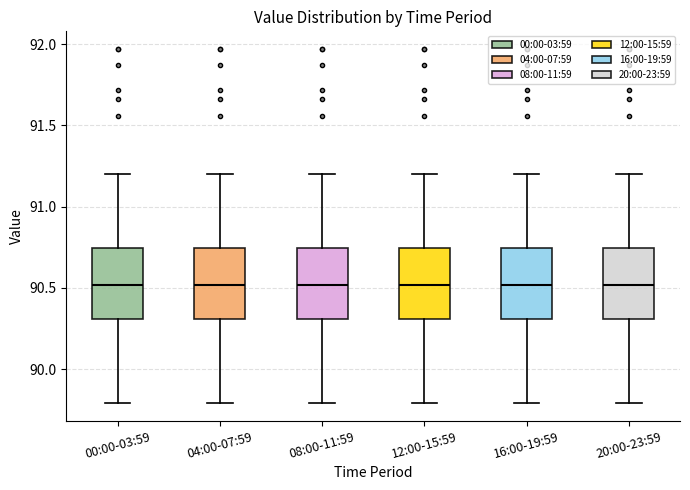

Reading left to right, transcribe this box plot: for each box, give where its median line is, the range the box spans, and where its two whiskers end, as read against the y-axis. The values are not printed on the chart, so give them approximately, as read against the axis.

00:00-03:59: median 90.50, box 90.30 to 90.75, whiskers 89.80 to 91.20
04:00-07:59: median 90.50, box 90.30 to 90.75, whiskers 89.80 to 91.20
08:00-11:59: median 90.50, box 90.30 to 90.75, whiskers 89.80 to 91.20
12:00-15:59: median 90.50, box 90.30 to 90.75, whiskers 89.80 to 91.20
16:00-19:59: median 90.50, box 90.30 to 90.75, whiskers 89.80 to 91.20
20:00-23:59: median 90.50, box 90.30 to 90.75, whiskers 89.80 to 91.20